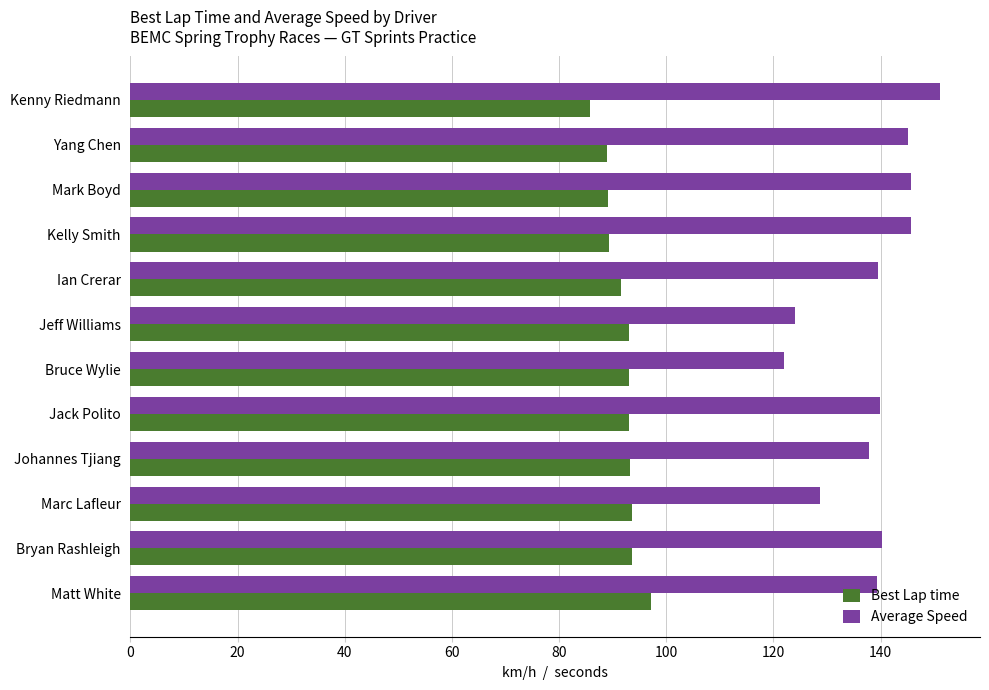

What are all the series names shown in the legend?

Best Lap time, Average Speed